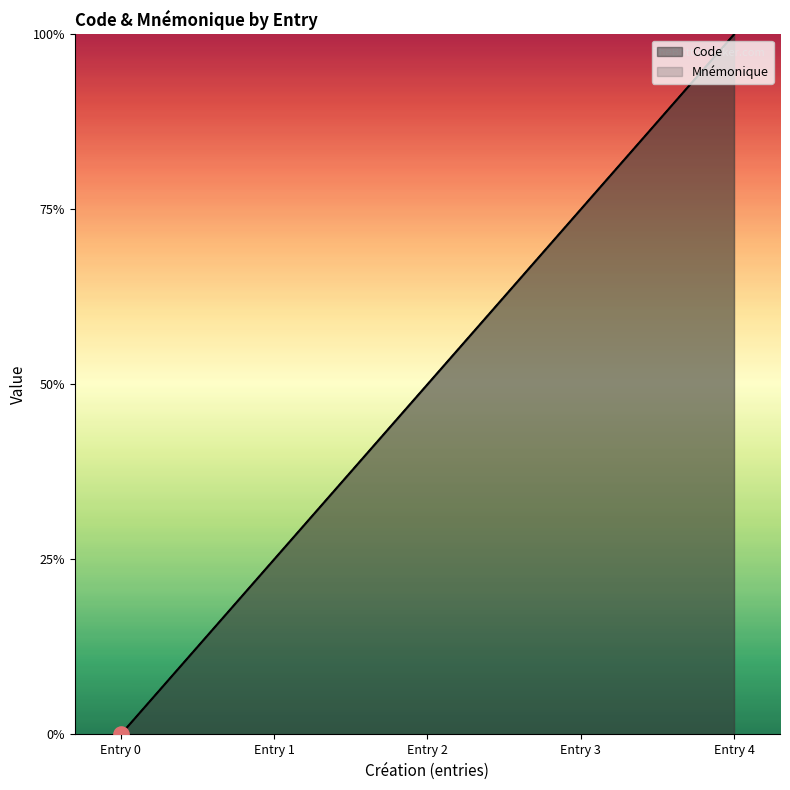

At how many categories does at least one series exceed 2?

2